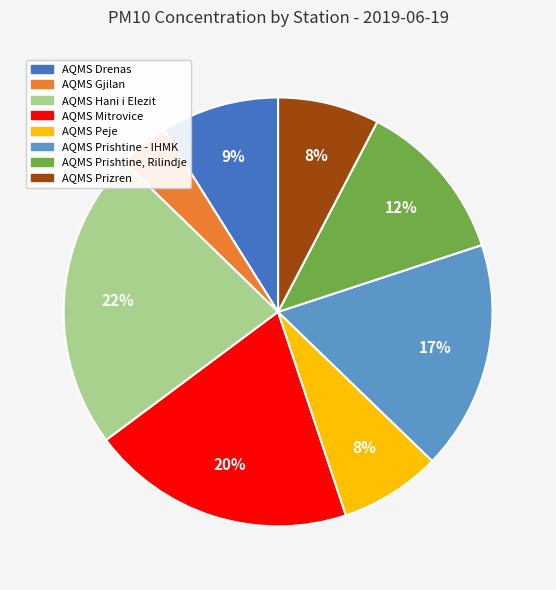

Is AQMS Hani i Elezit the majority of the pie?

No